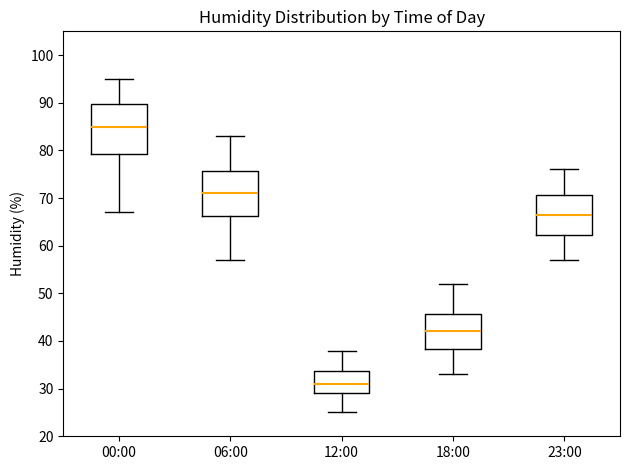

Reading left to right, read every box against the y-axis: the position of its median line, the range the box covers, and the ends of its whiskers. The values are not printed on the chart, so give them approximately, as read against the axis.

00:00: median 85, box 79 to 90, whiskers 67 to 95
06:00: median 71, box 66 to 76, whiskers 57 to 83
12:00: median 31, box 29 to 34, whiskers 25 to 38
18:00: median 42, box 38 to 46, whiskers 33 to 52
23:00: median 67, box 62 to 71, whiskers 57 to 76